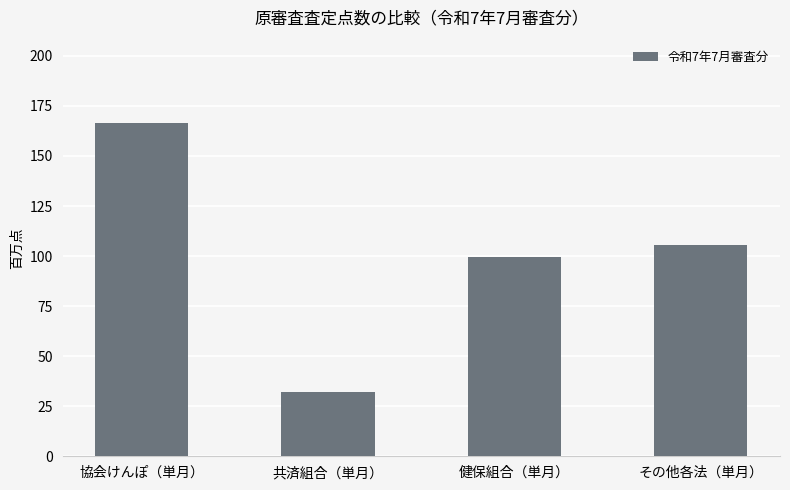

What is the value of the 3rd bar from the left?

99.3